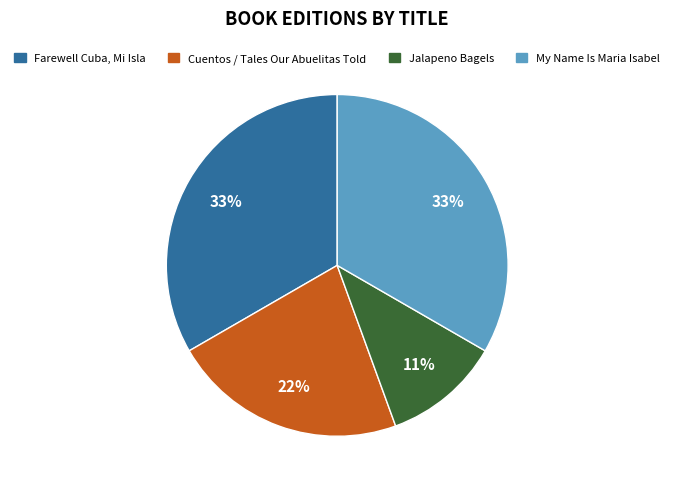

What is the smallest slice in the pie chart?

Jalapeno Bagels